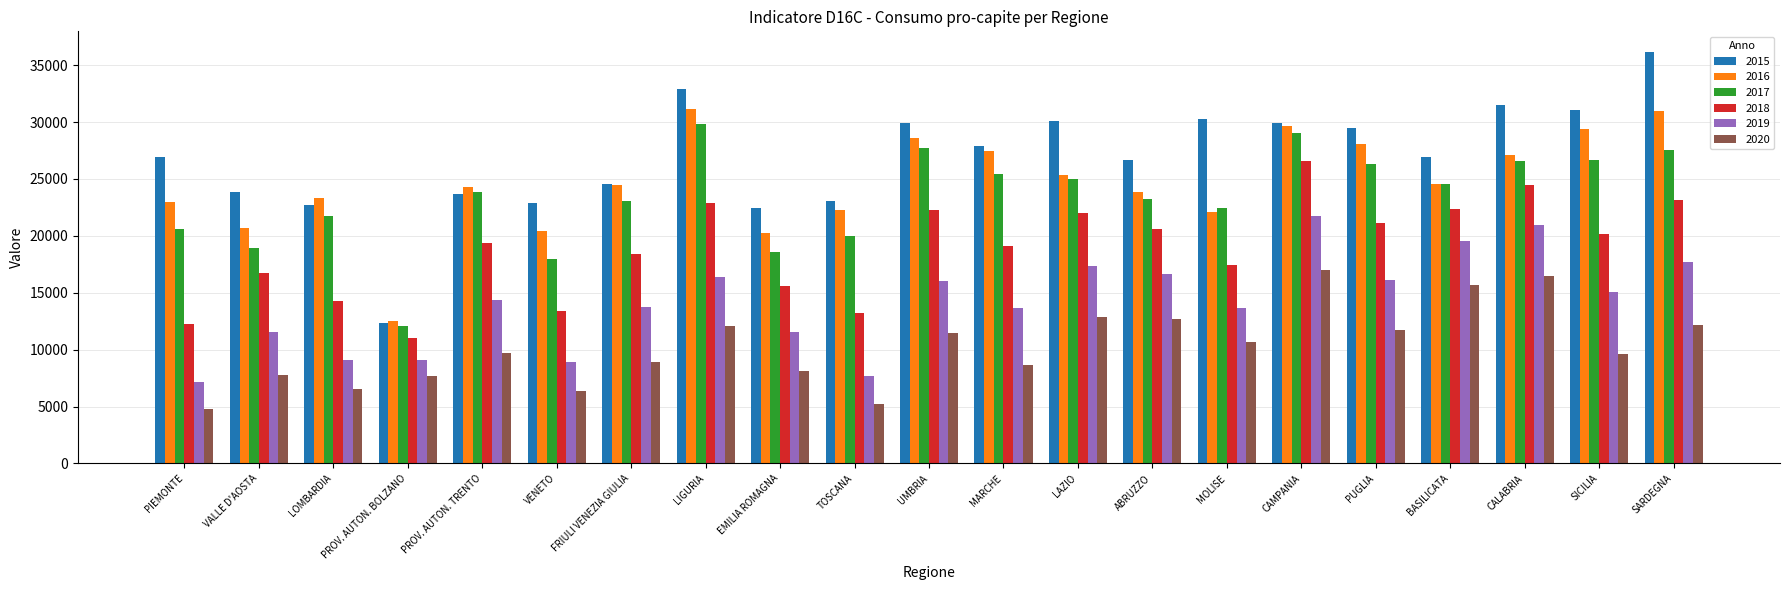

How many distinct data groups are displayed?

6